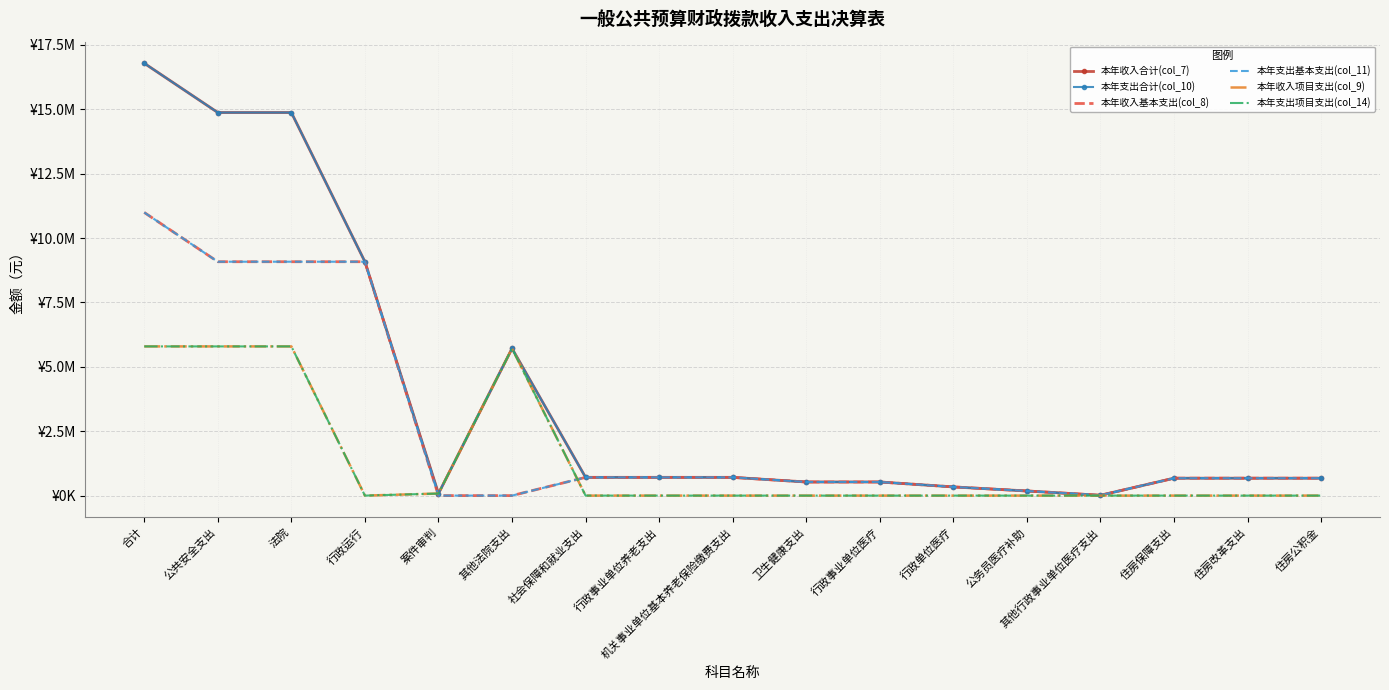

How many intersections are there between 本年支出基本支出(col_11) and 本年收入项目支出(col_9)?

2